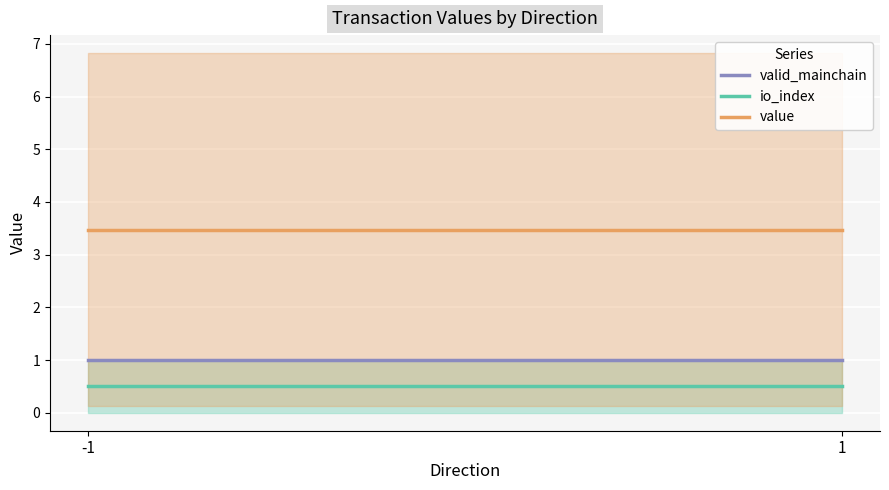

What is the spread (max minus min) of values at 1?

3.0